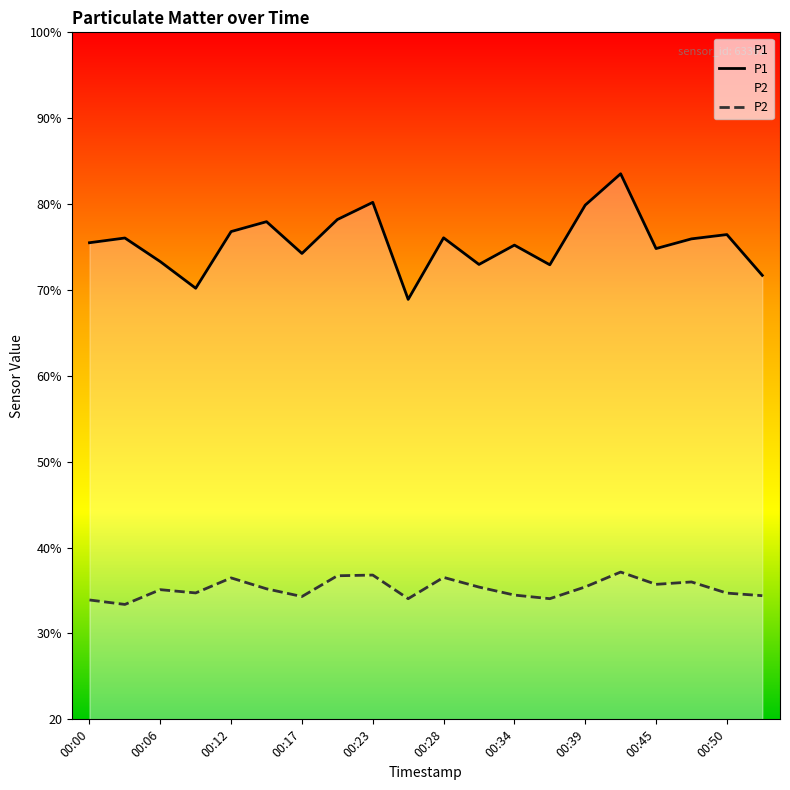

True or false: P2 has more than 1 points higher than both neighbors.

True